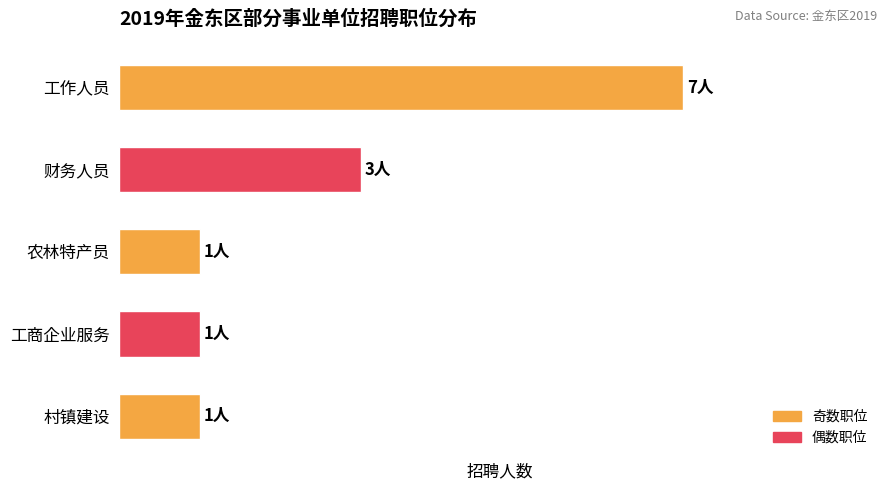

Are the bars grouped side by side (vs. stacked)?

No